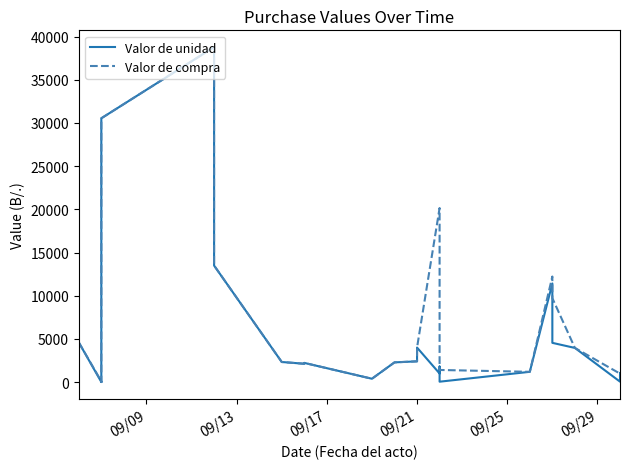

What is the total value across all series at 09/21?

4800.0